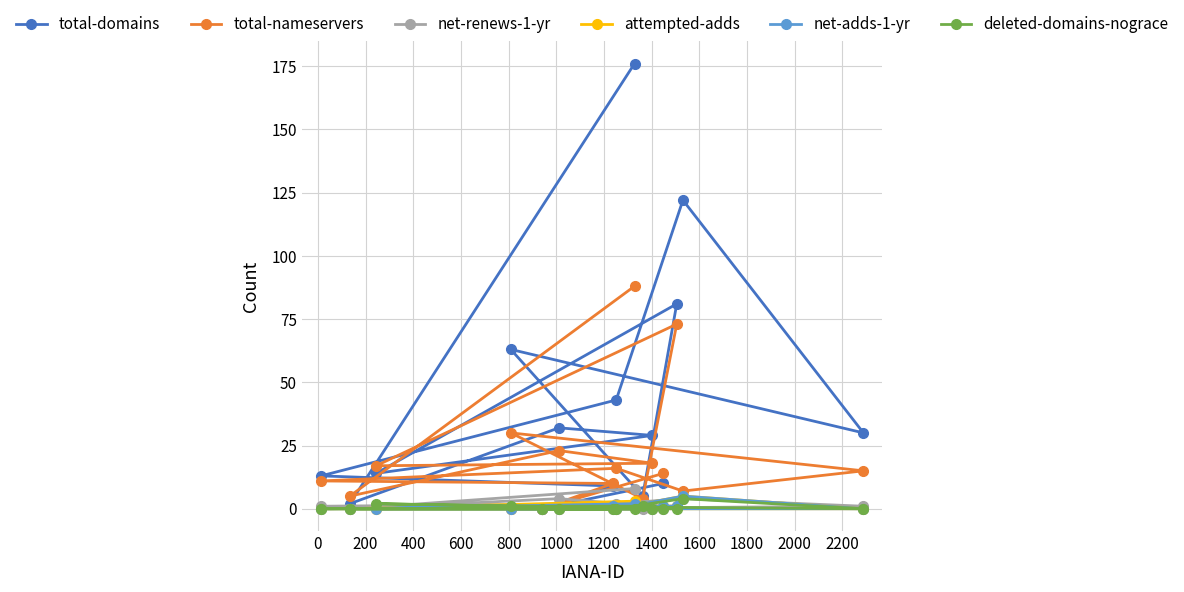

What is the difference between the maximum and second lowest values in the net-renews-1-yr series?

8